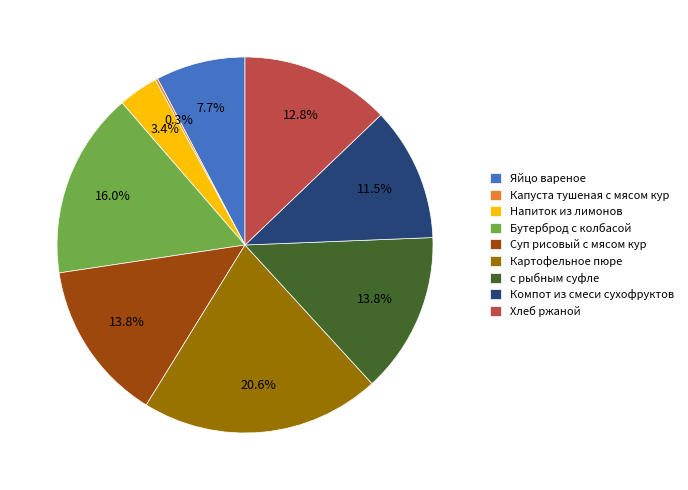

To the nearest percent, what is the difference between the Бутерброд с колбасой and с рыбным суфле slice percentages?

2%